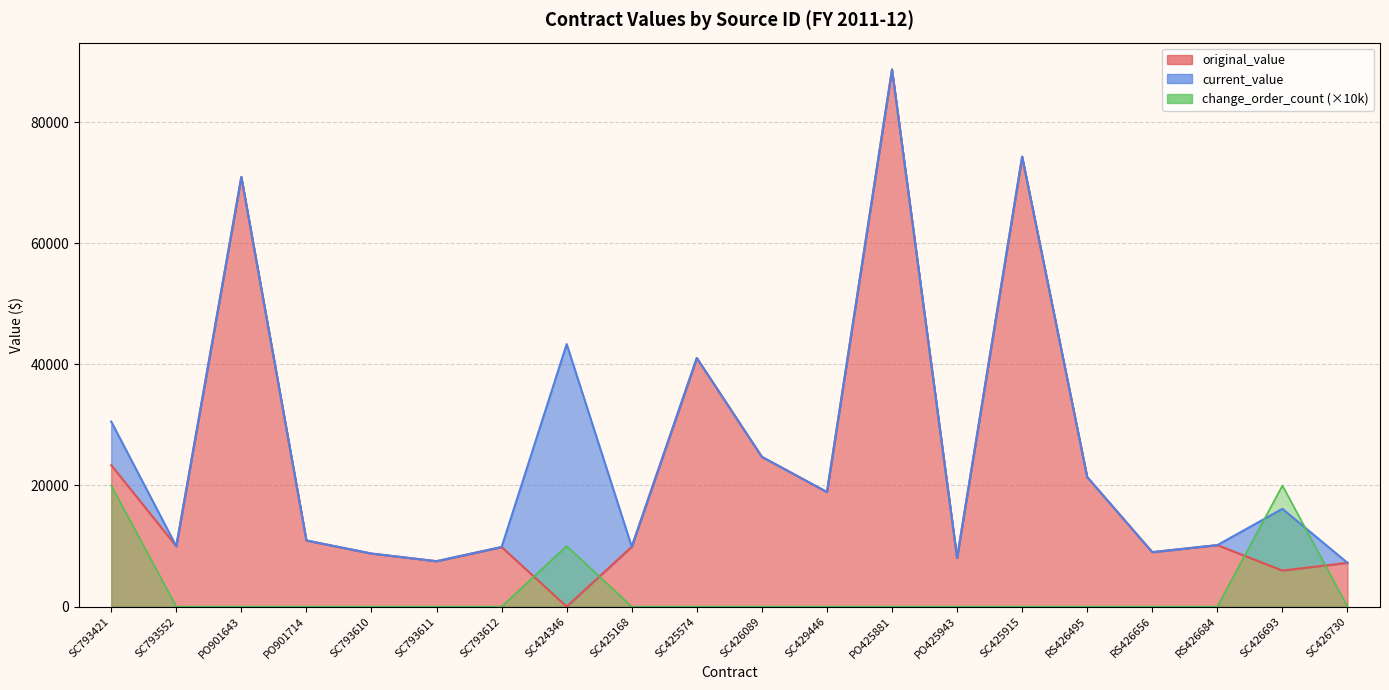

How many values in the original_value series are below 10155?

10